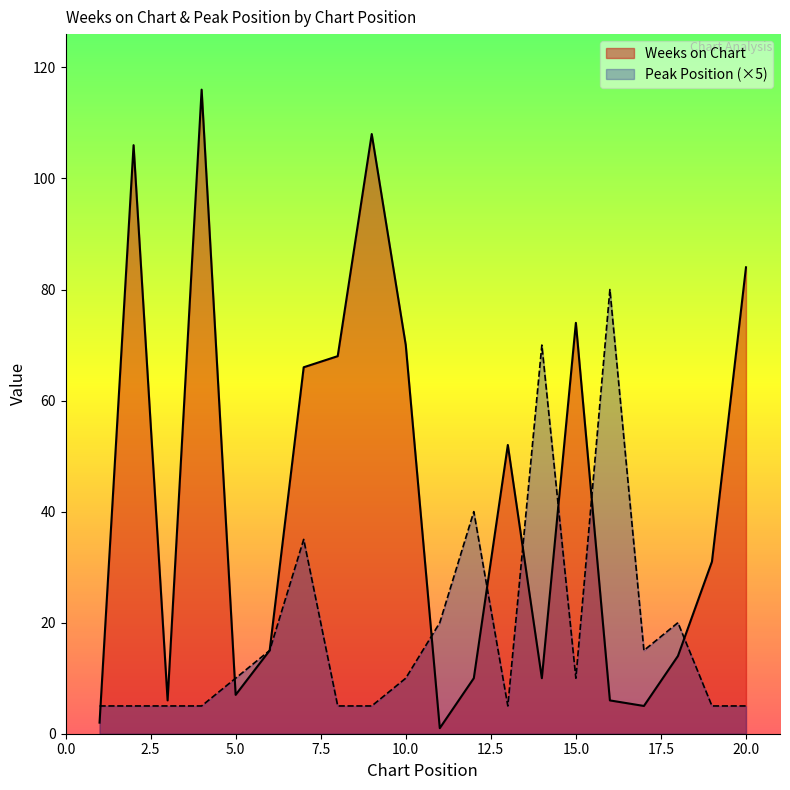

What is the difference between the maximum and minimum values in the Peak Position series?

75